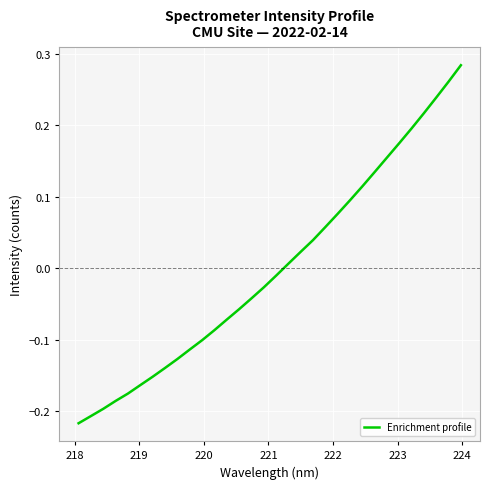

How many lines are shown in the chart?

1